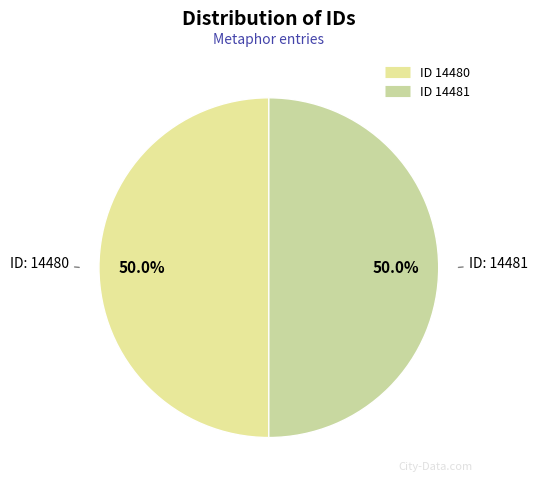

Count the number of slices in the pie.

2